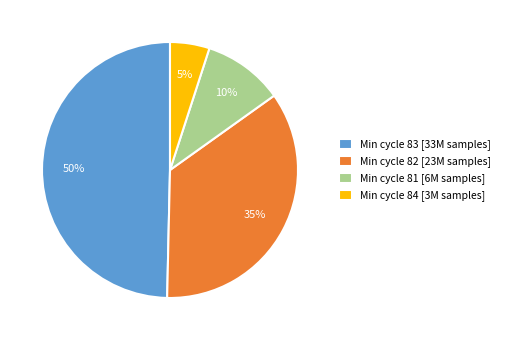

Is the sum of Min cycle 82 [23M samples] and Min cycle 83 [33M samples] greater than half?

Yes